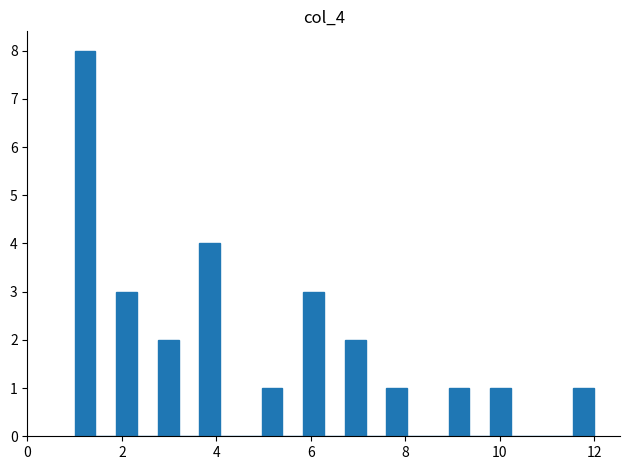

Read against the x-axis, roughly where is the centre of the tallest bar?

1.2